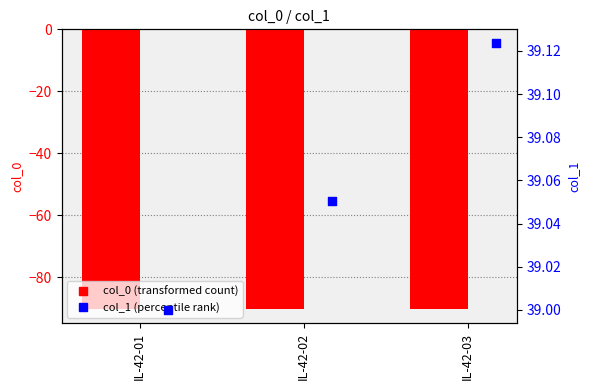

What is the total value across all series at IL-42-03?

-51.2